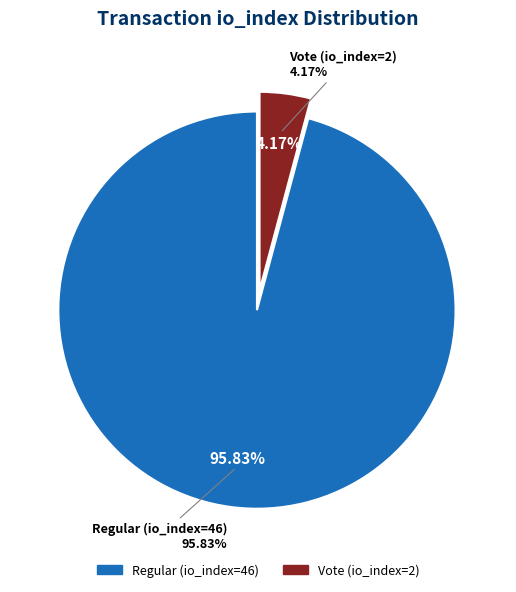

Is it true that Vote (io_index=2) is 4% of the pie?

True